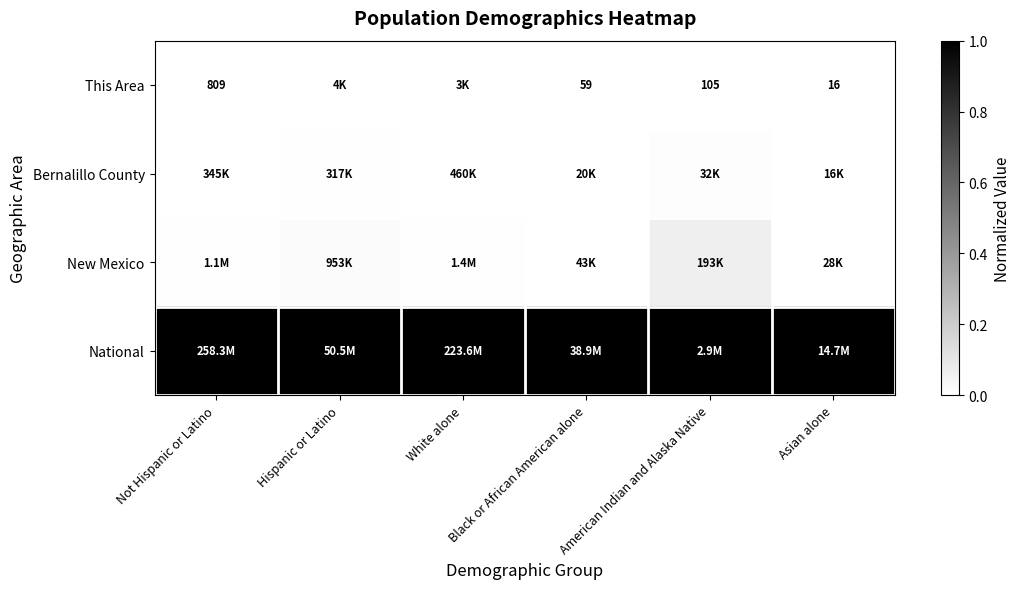

How many data points does each series have?

6